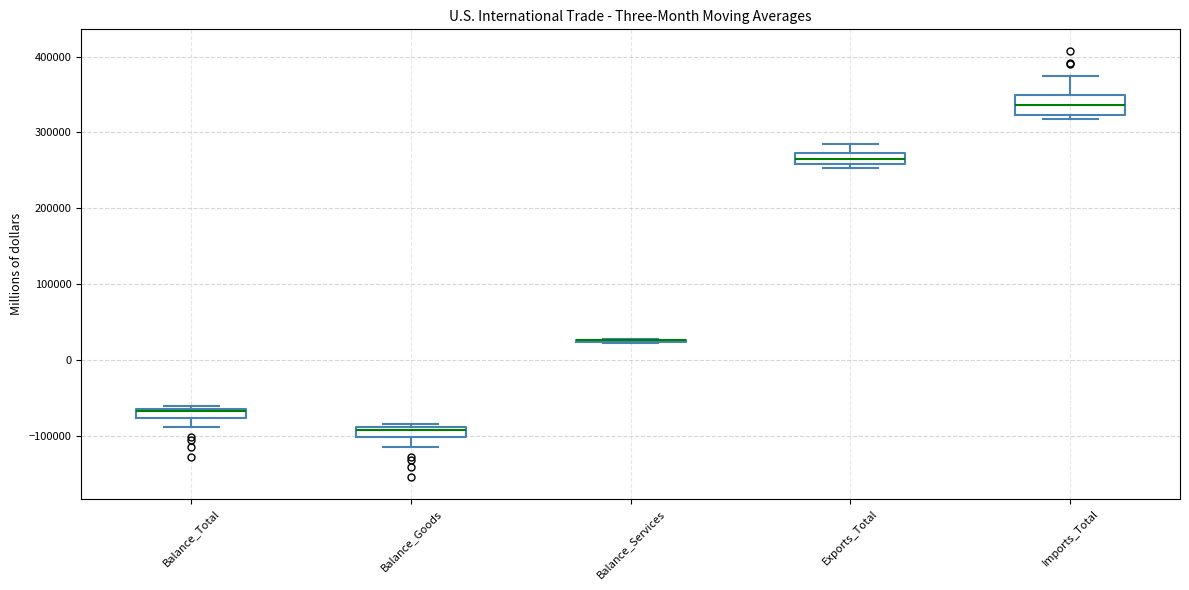

Where does the median line of the box for Imports_Total sit on the y-axis? The values are not printed on the chart, so give them approximately, as read against the axis.

340000